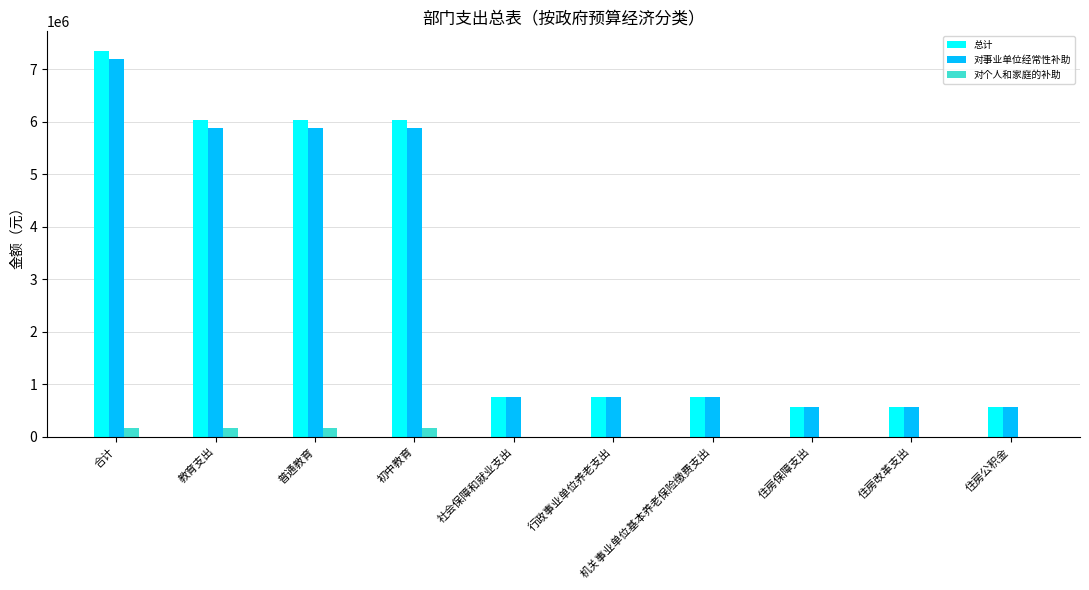

Between 普通教育 and 行政事业单位养老支出, which series saw the biggest shift?

总计